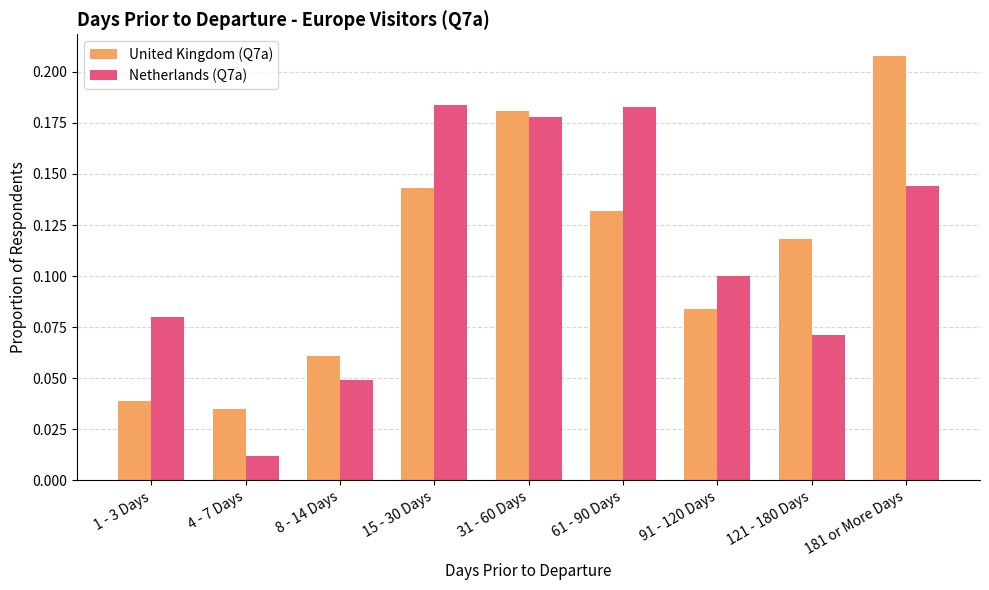

Is it true that Netherlands (Q7a) equals 0.3 at 31 - 60 Days?

False